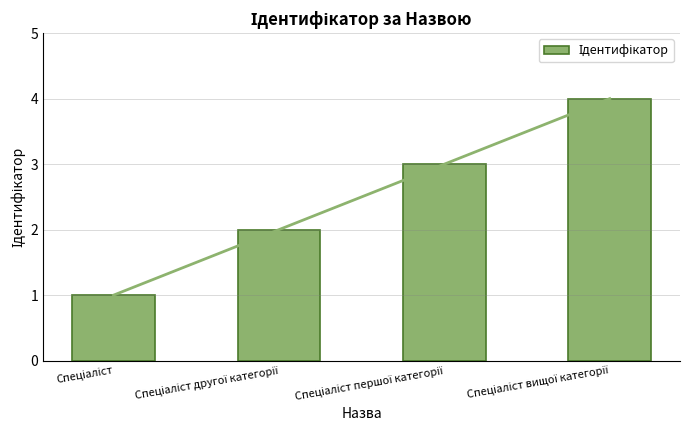

The chart shows a value of 5 at Спеціаліст першої категорії. True or false?

False